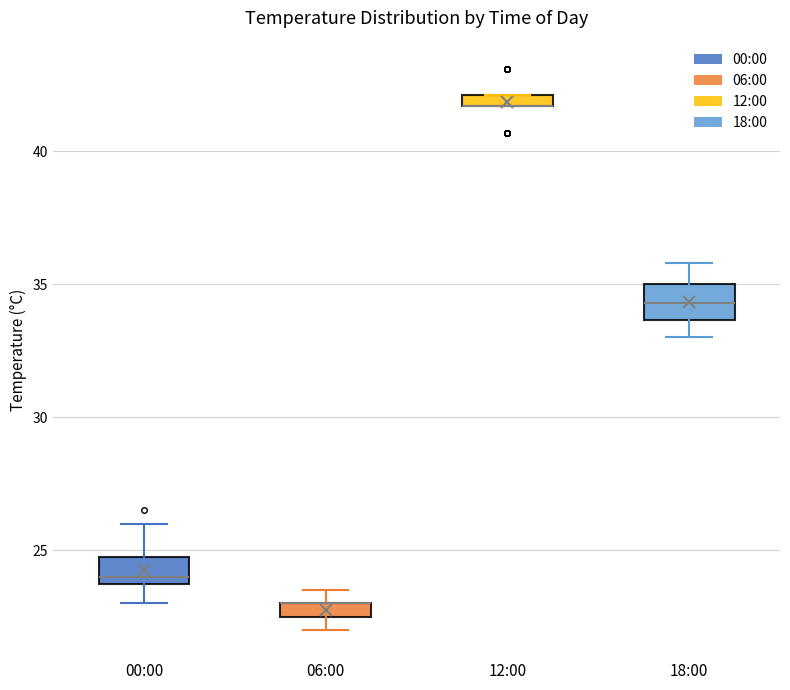

Where is the upper edge of the box for 12:00 on the y-axis? The values are not printed on the chart, so give them approximately, as read against the axis.

42.0